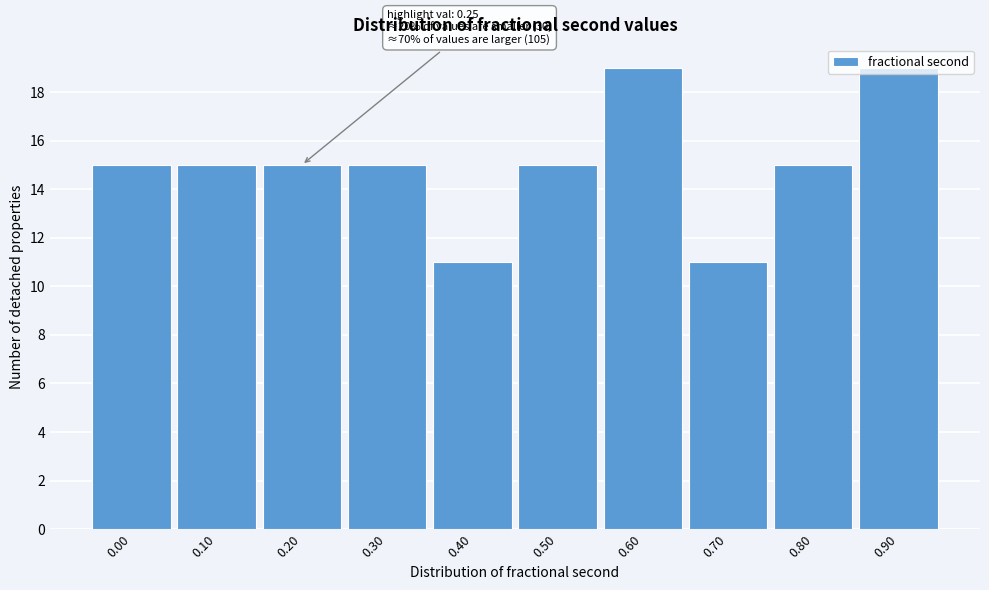

What is the minimum value shown in the chart?

11